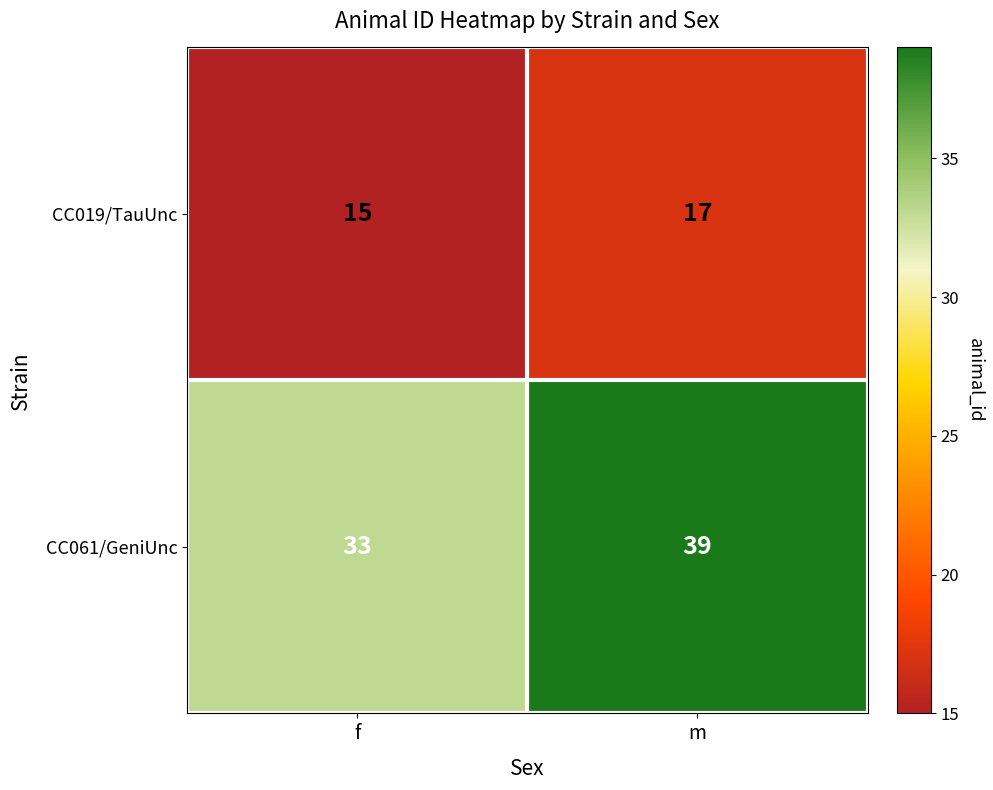

What is the sum of the CC061/GeniUnc values at m and f?

72